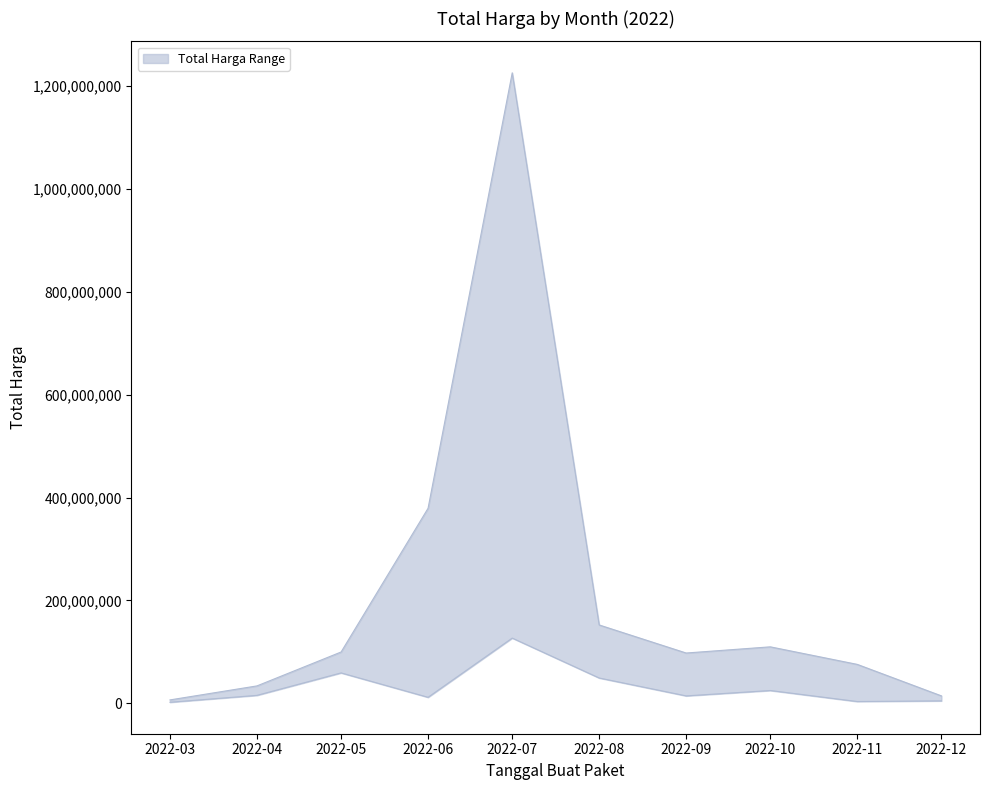

True or false: lower and upper cross at least once.

False